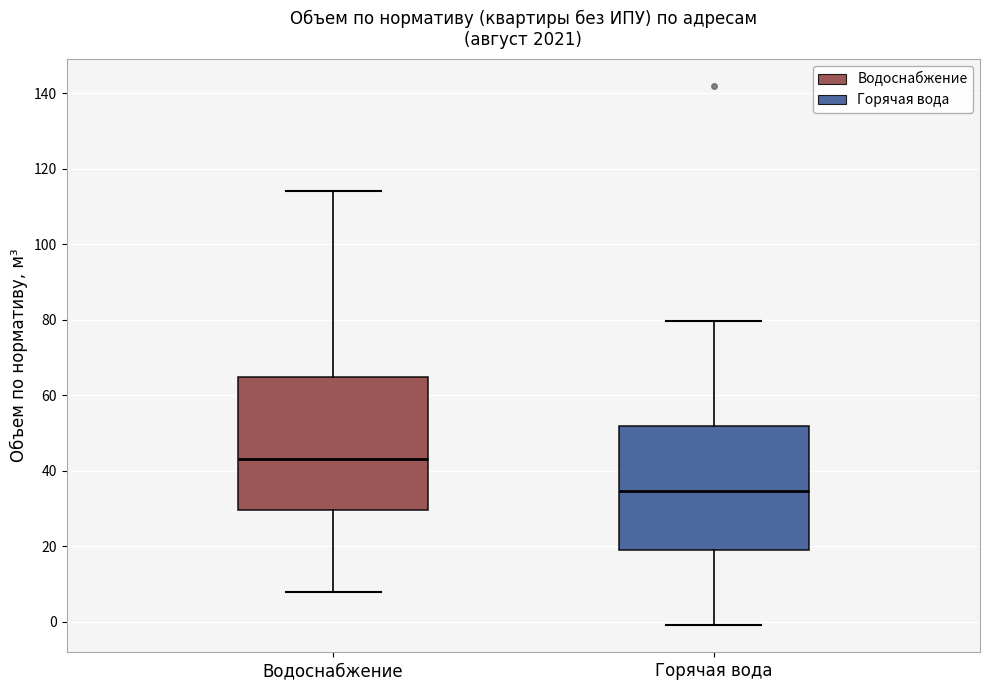

Which box's median line is the lowest?

Горячая вода